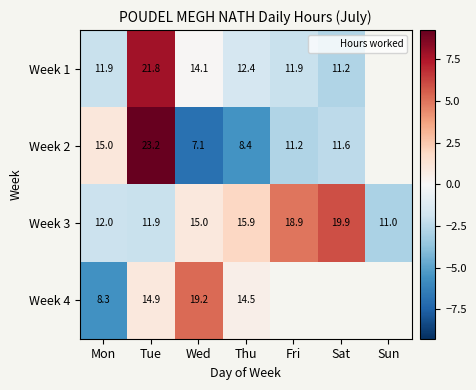

What is the minimum value shown in the chart?

-6.9